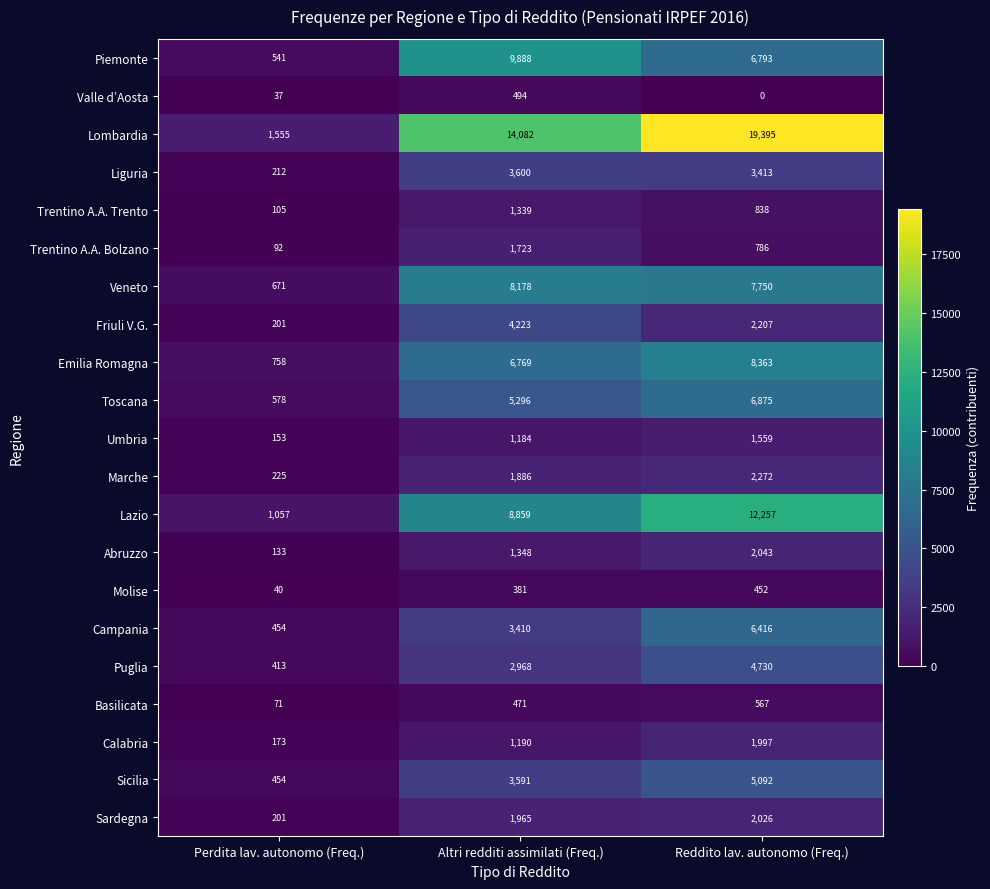

What is the maximum value for Basilicata?

567